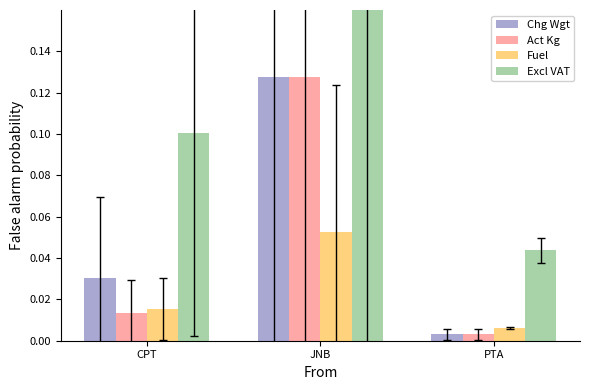

How many bars are there in each group?

4